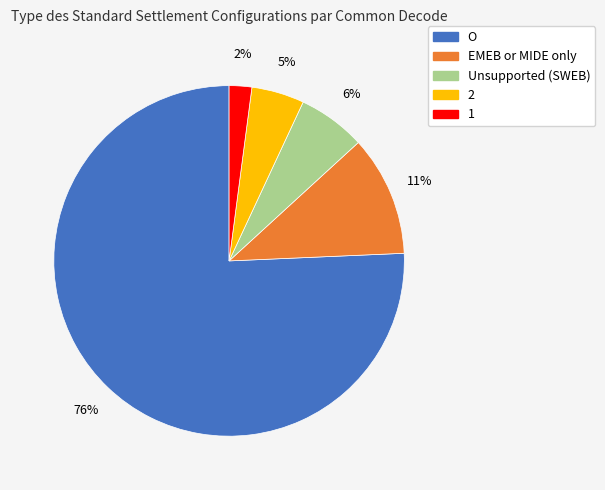

Which category accounts for the majority?

O